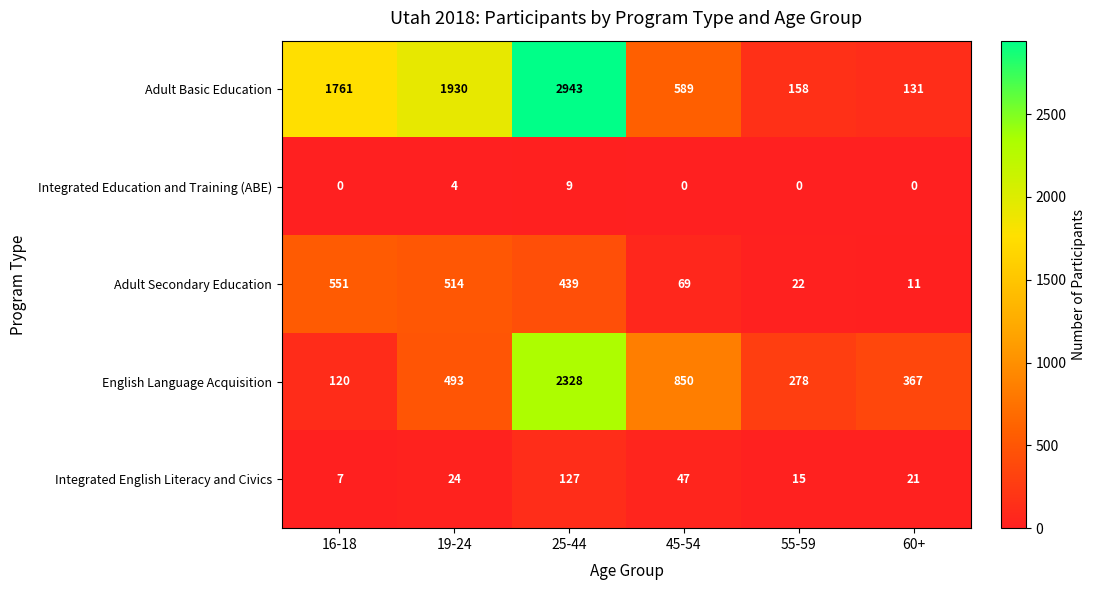

Which category has the highest value in the Integrated English Literacy and Civics series?

25-44